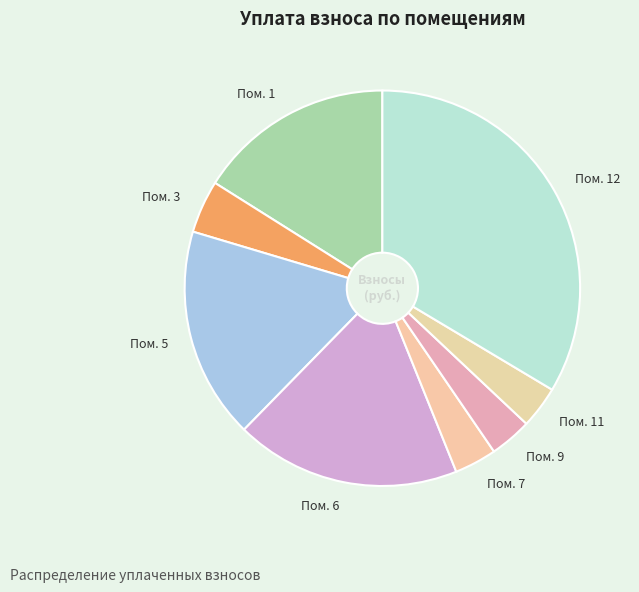

Is it true that Пом. 3 is 18% of the pie?

False